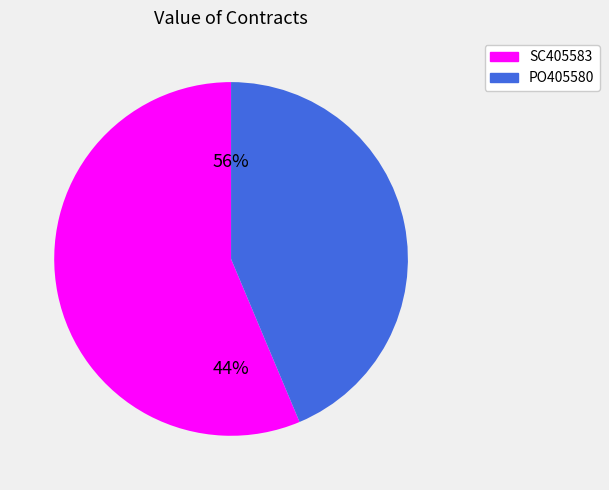

Is it true that SC405583 is 56% of the pie?

True